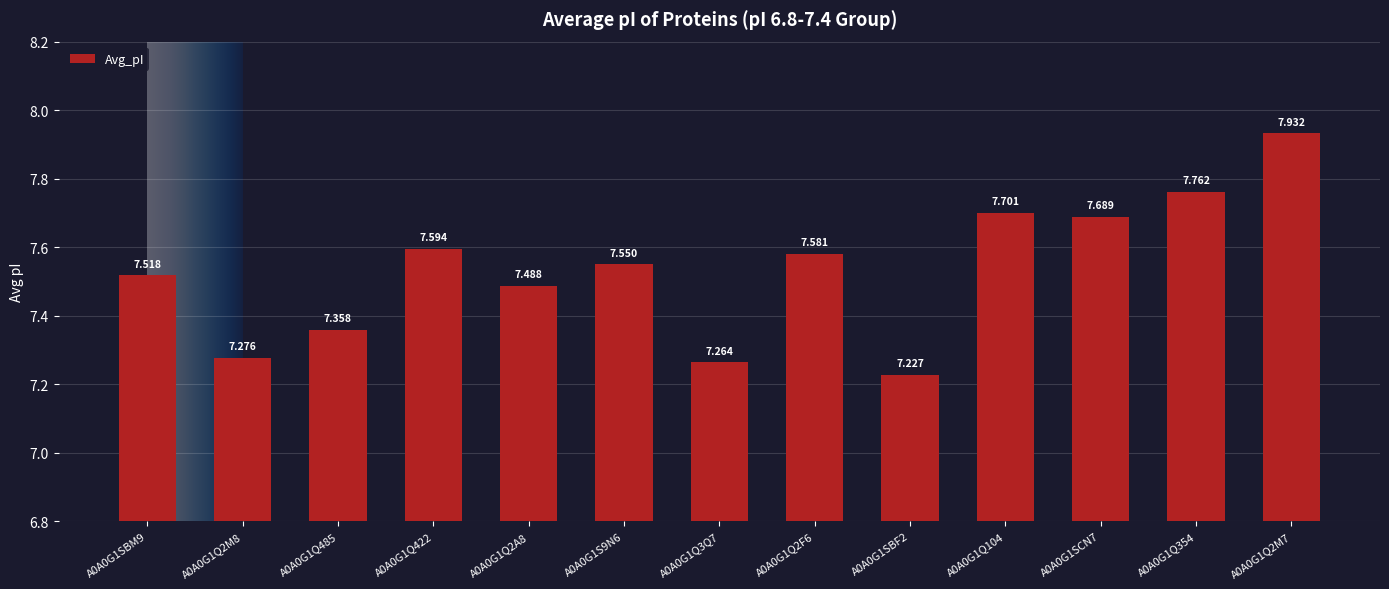

Does the chart contain any negative values?

No